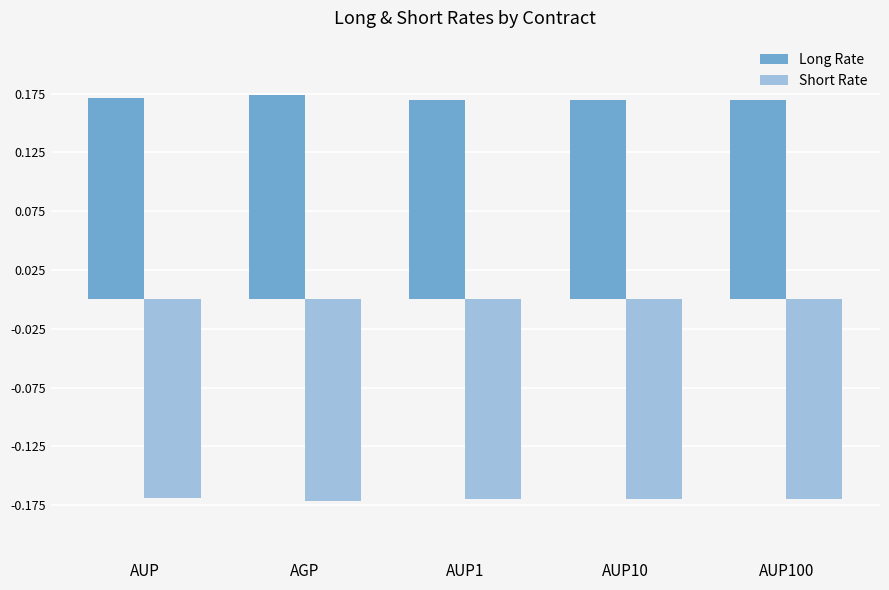

Count the Long Rate values in the range 0 to 1.

5